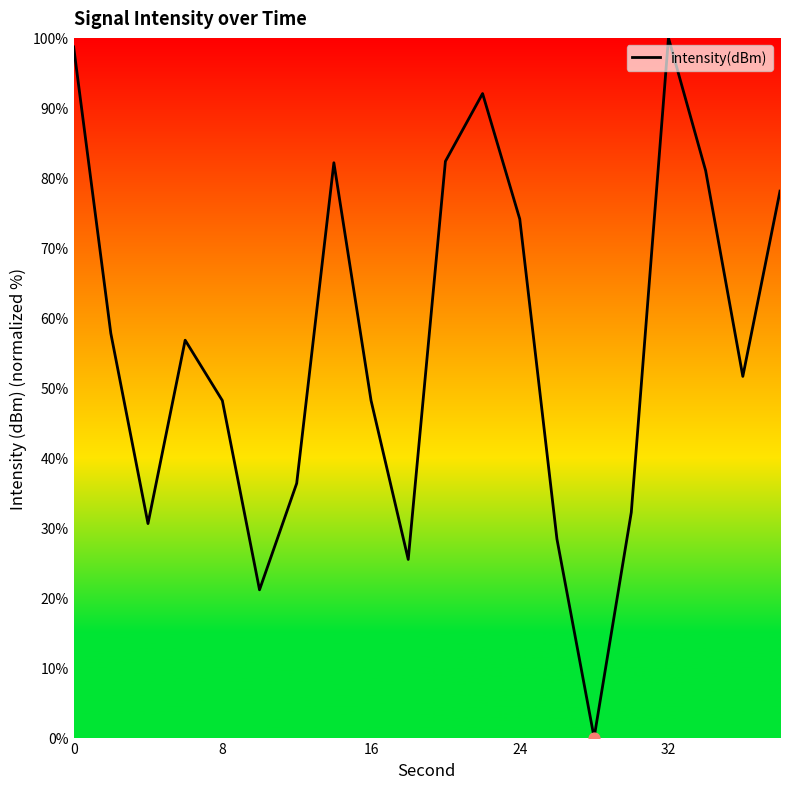

What is the difference between the maximum and minimum values?

100.0